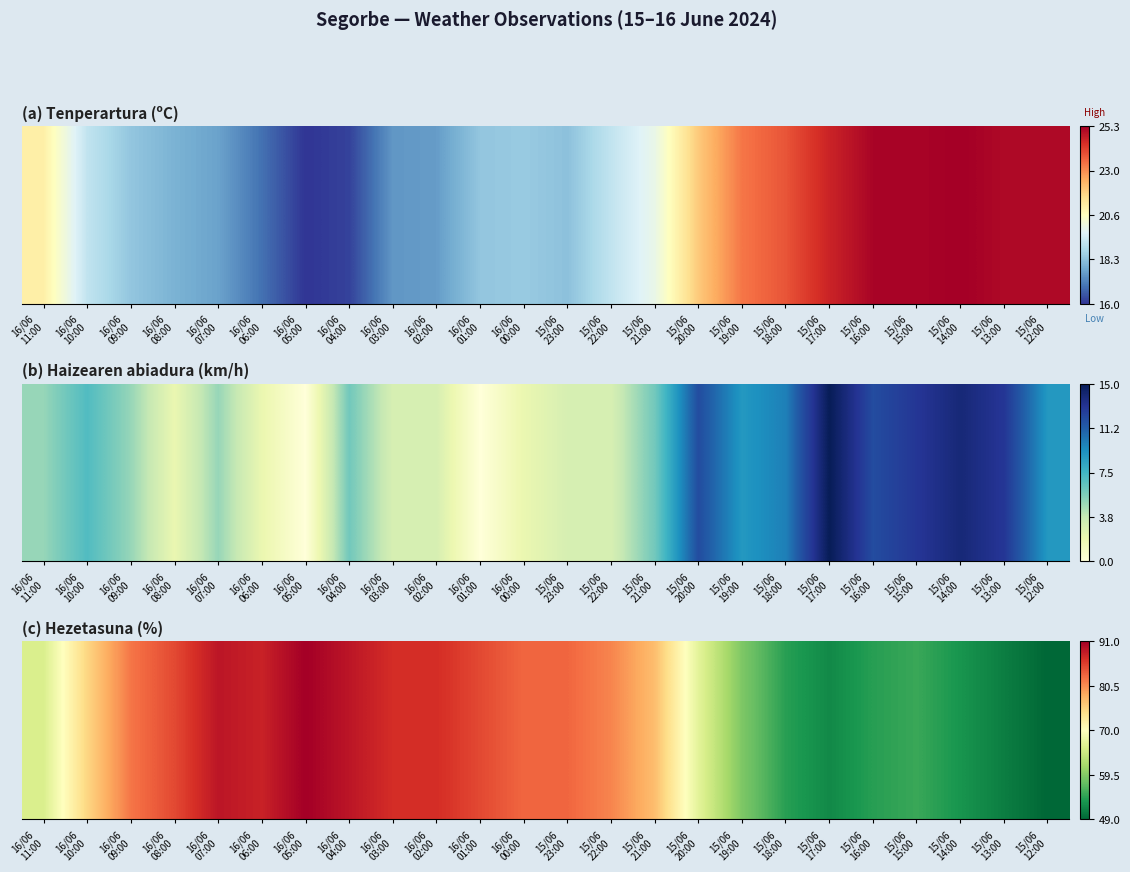

What is the sum of all values?

1742